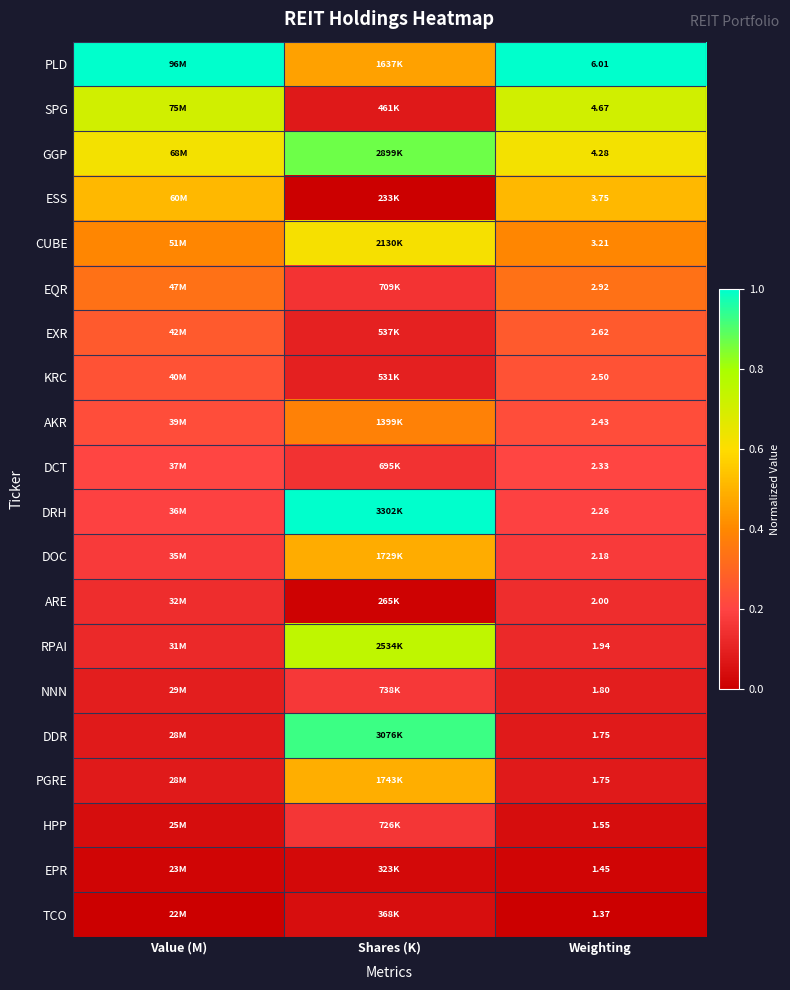

True or false: NNN has a value of 0.1 at Weighting.

False